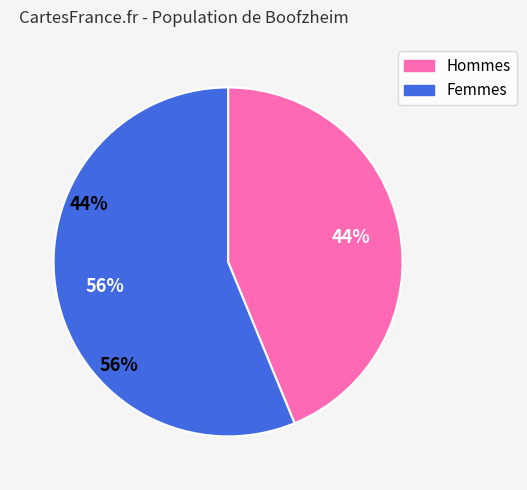

To the nearest percent, what percentage of the pie is 56%?

56%